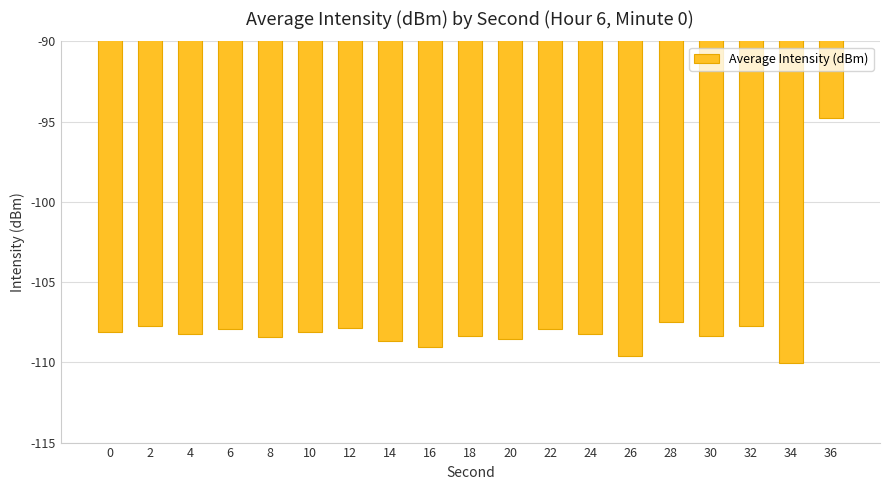

At which category does the chart reach its peak across all series?

36